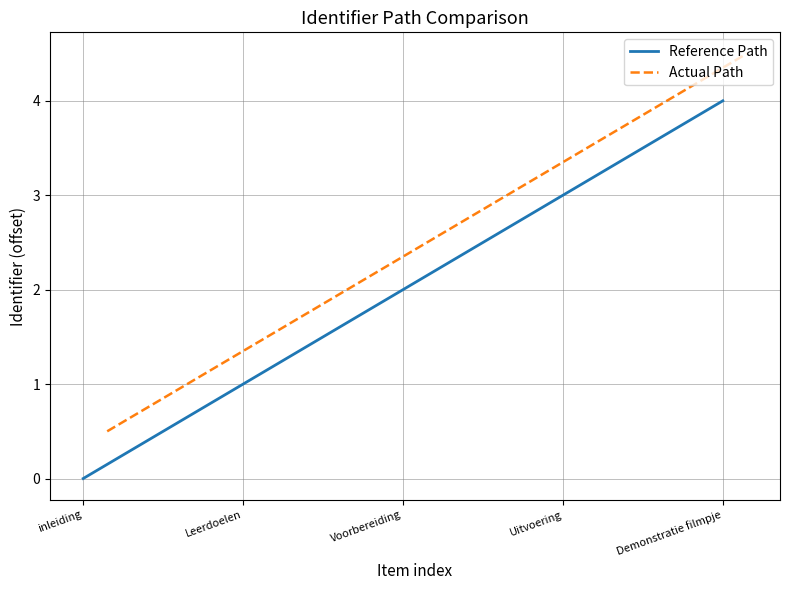

What is the sum of all Reference Path values?

10.0